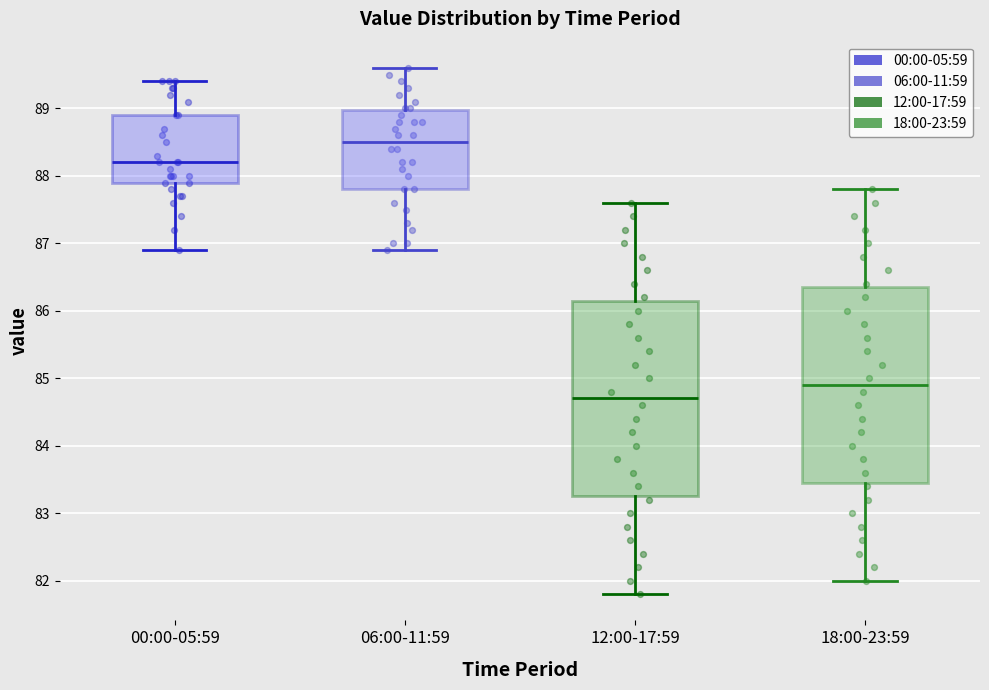

Which box has the lowest median line?

12:00-17:59